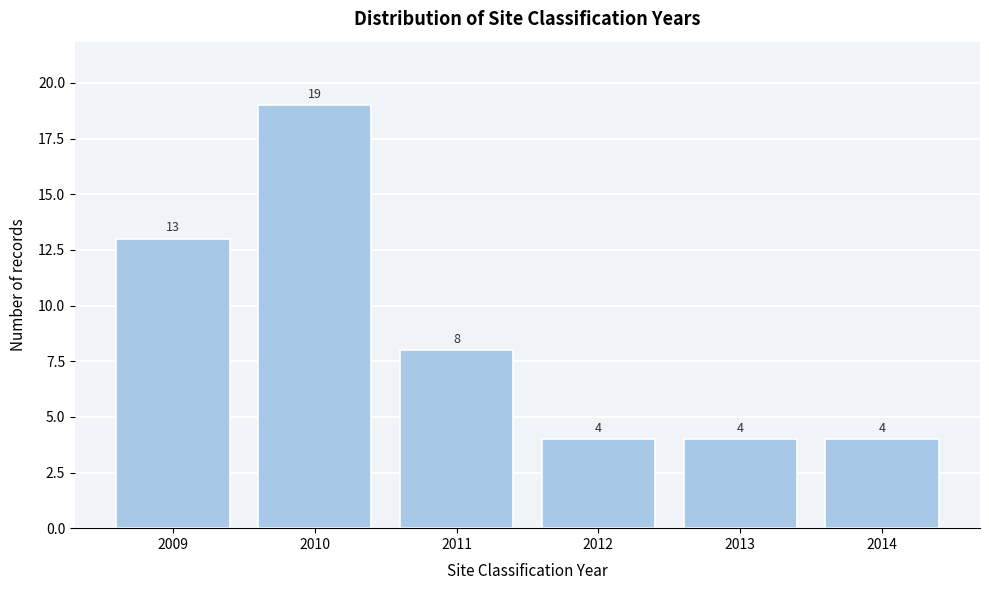

Reading left to right, what are all the values shown in this chart?

13	19	8	4	4	4